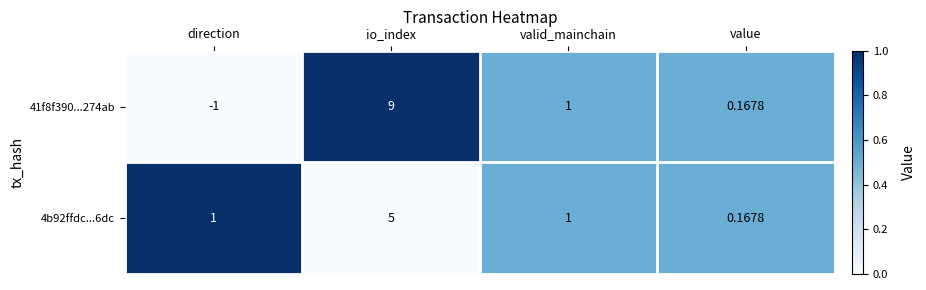

Which series has the largest range (max minus min)?

41f8f390...274ab